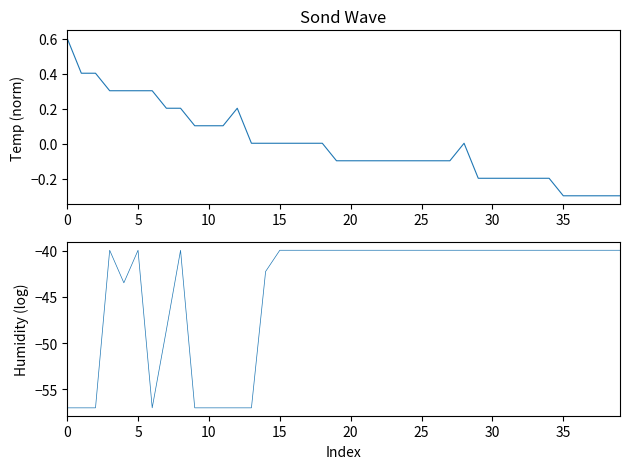

What is the value of the temperature point at the 37th from the left?

-0.3